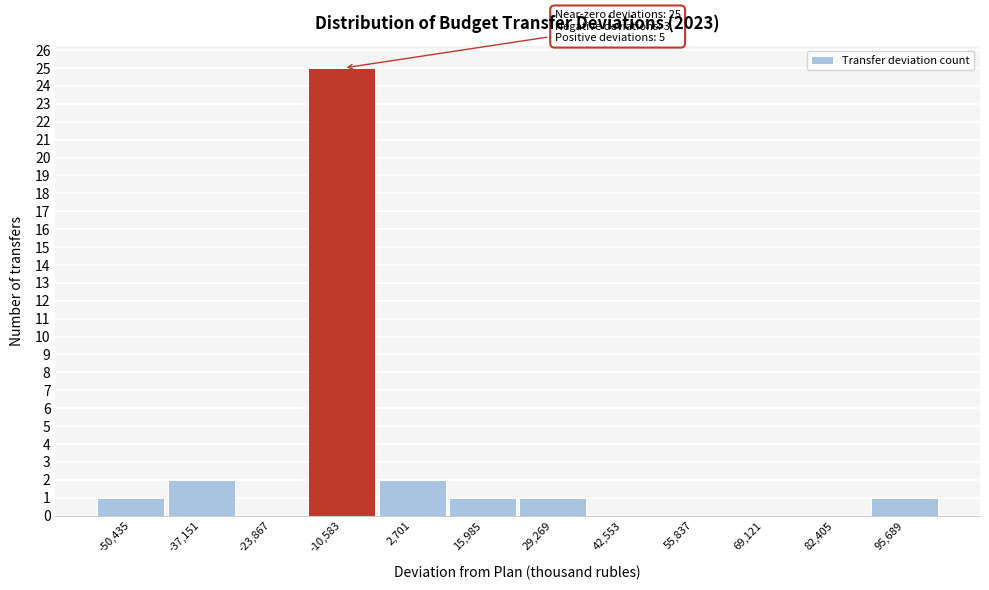

Reading left to right, extract all data points from this chart.

-50,435=1	-37,151=2	-23,867=0	-10,583=25	2,701=2	15,985=1	29,269=1	42,553=0	55,837=0	69,121=0	82,405=0	95,689=1